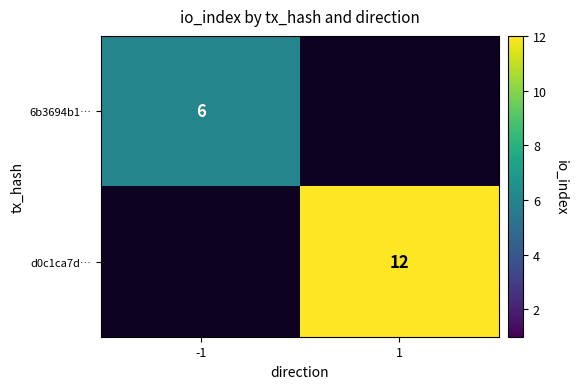

True or false: d0c1ca7d… has a value of 12 at 1.

True